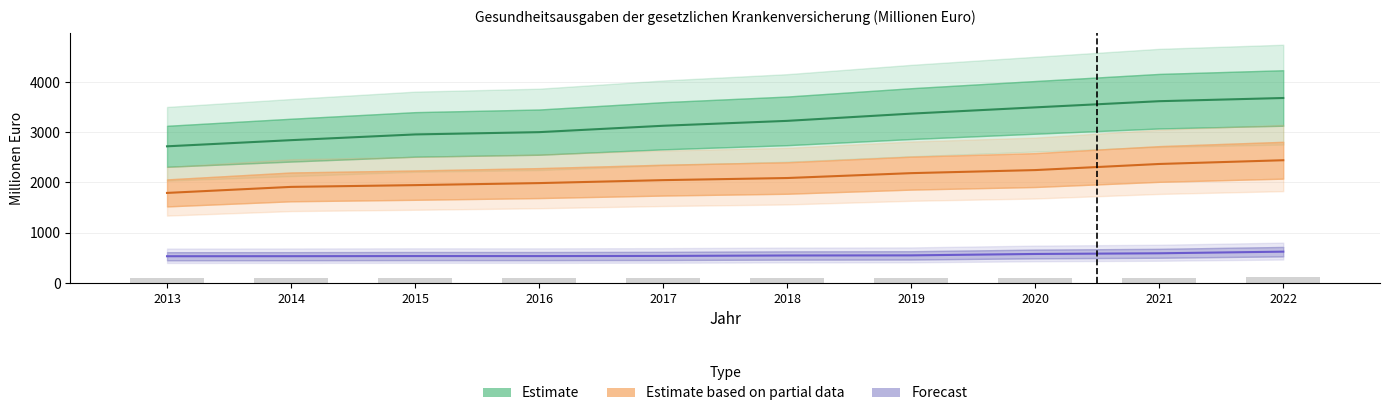

What is the total value across all series at 2016?

5524.0